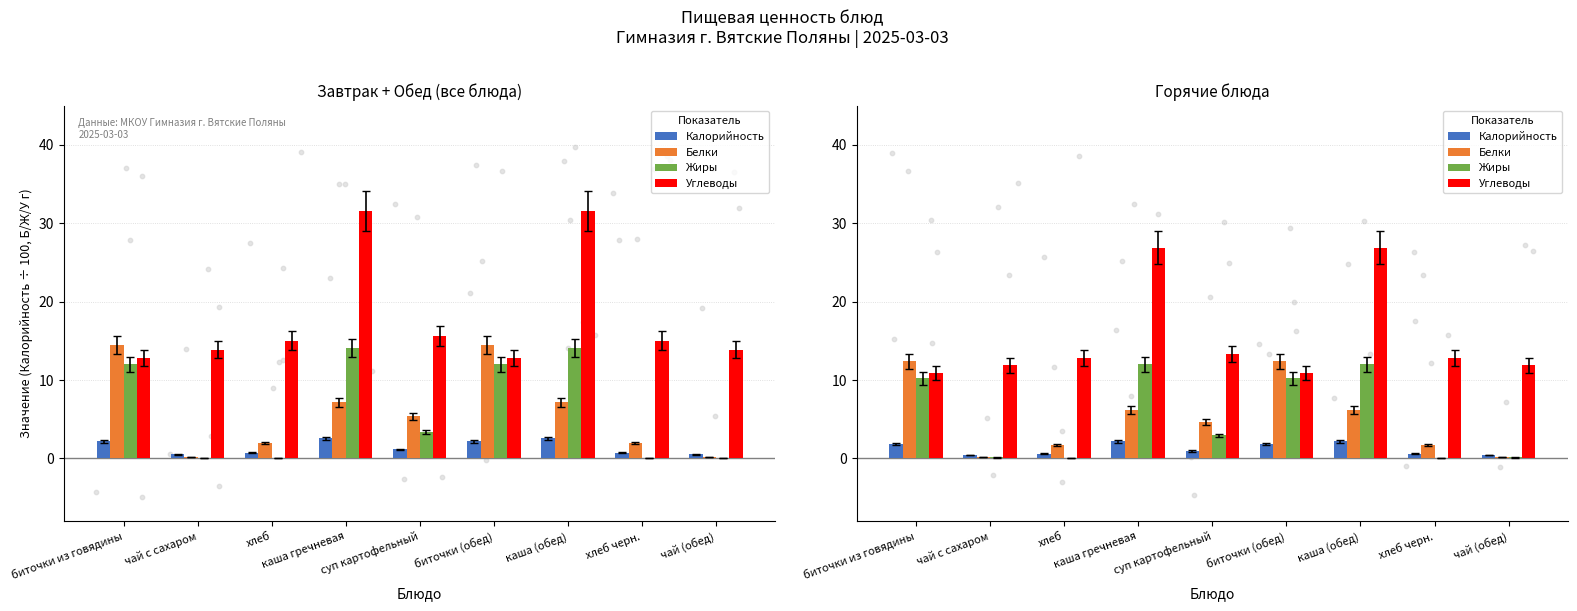

Which series reaches the maximum Y coordinate?

Углеводы